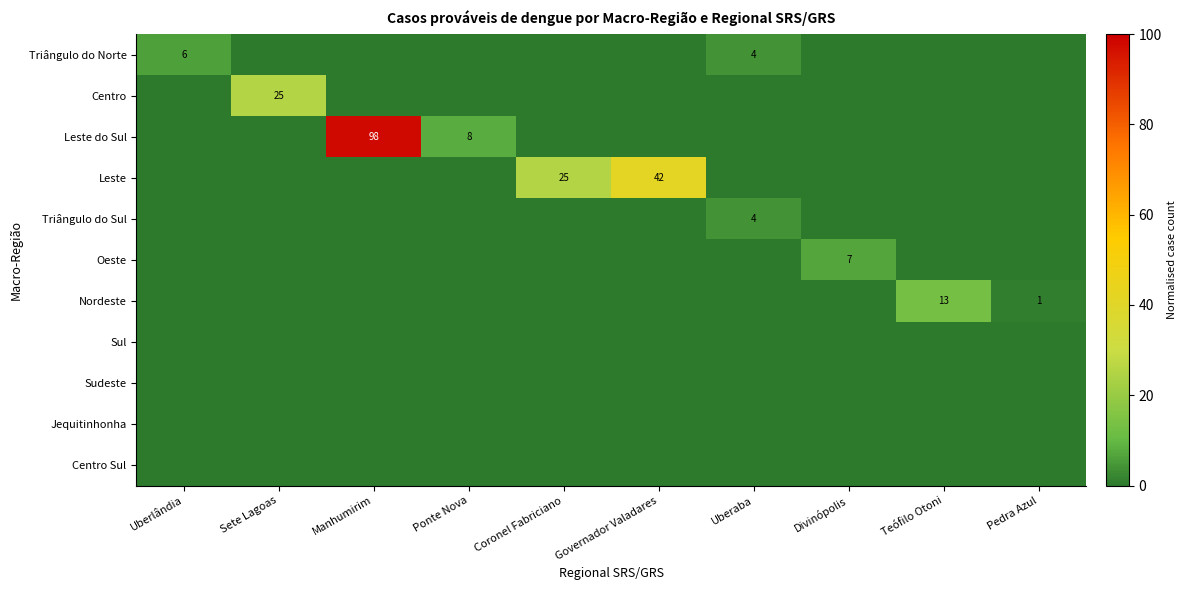

Is it true that Triângulo do Norte equals 10 at Uberlândia?

False